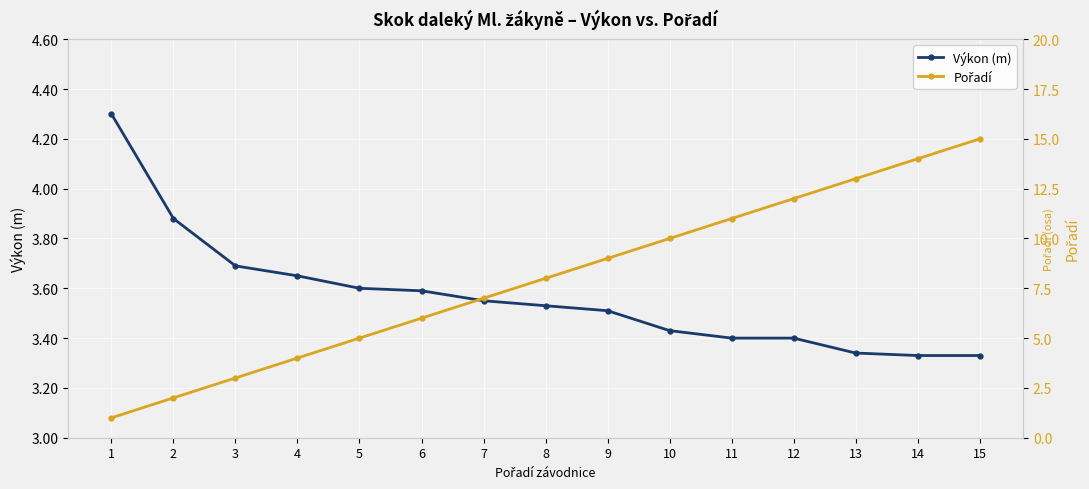

What is the maximum value for Výkon (m)?

4.3